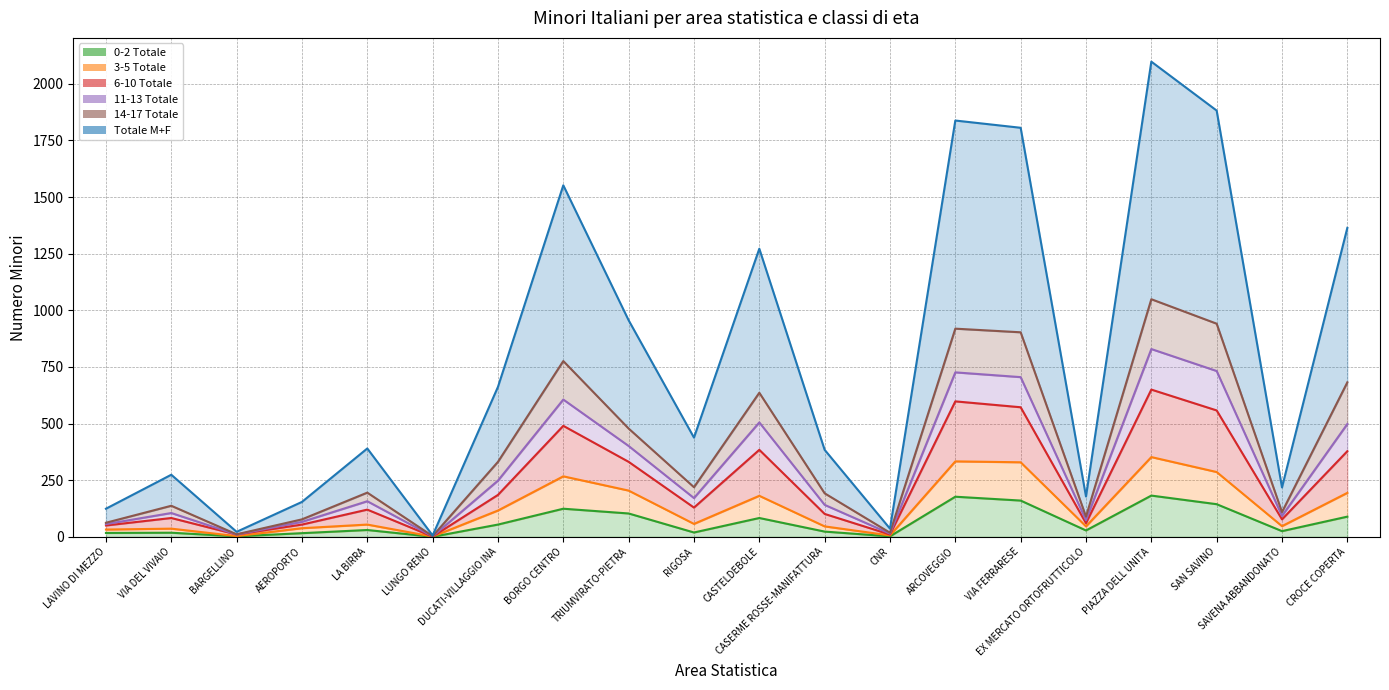

In 0-2 Totale, how many points are higher than both neighbors (excluding endpoints)?

6